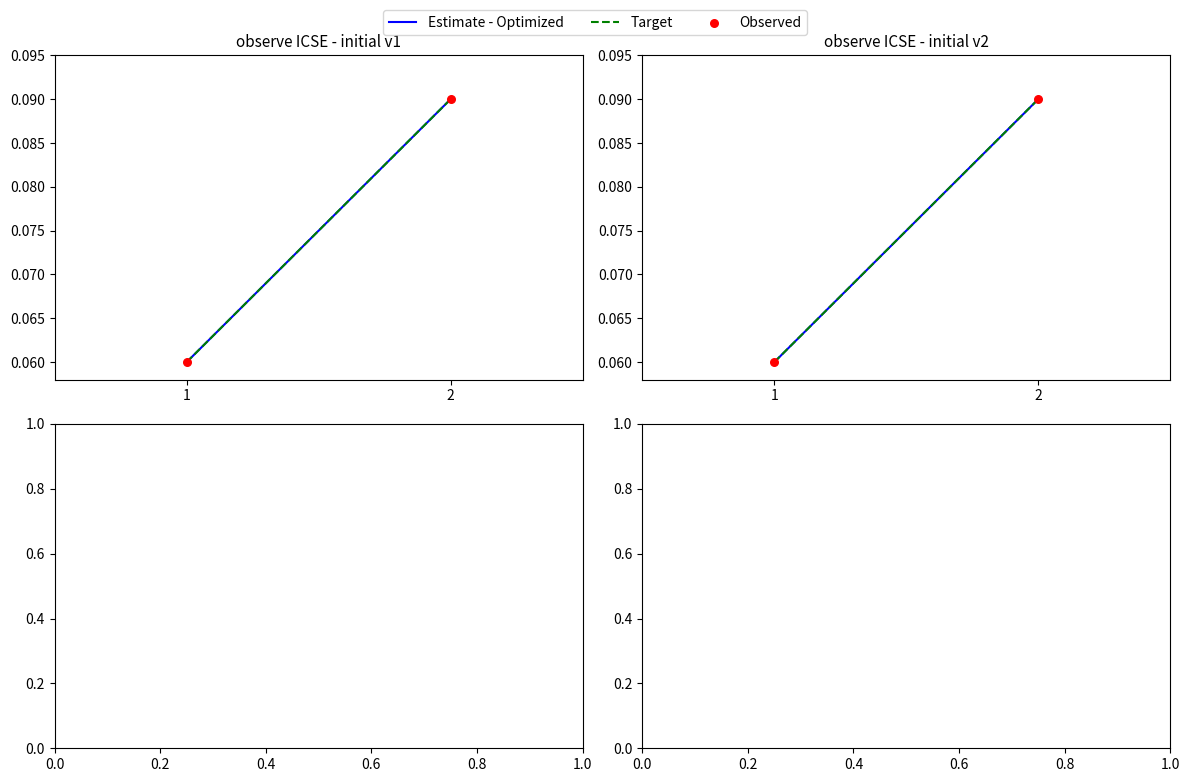

Which series reaches the maximum Y coordinate?

Estimate - Optimized